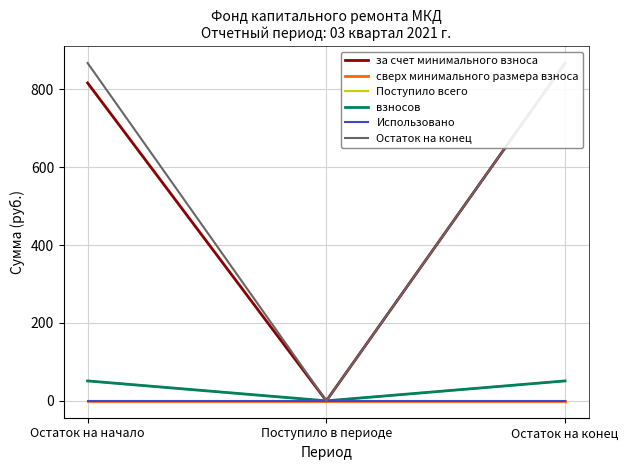

How many data points in за счет минимального взноса are above 816?

2